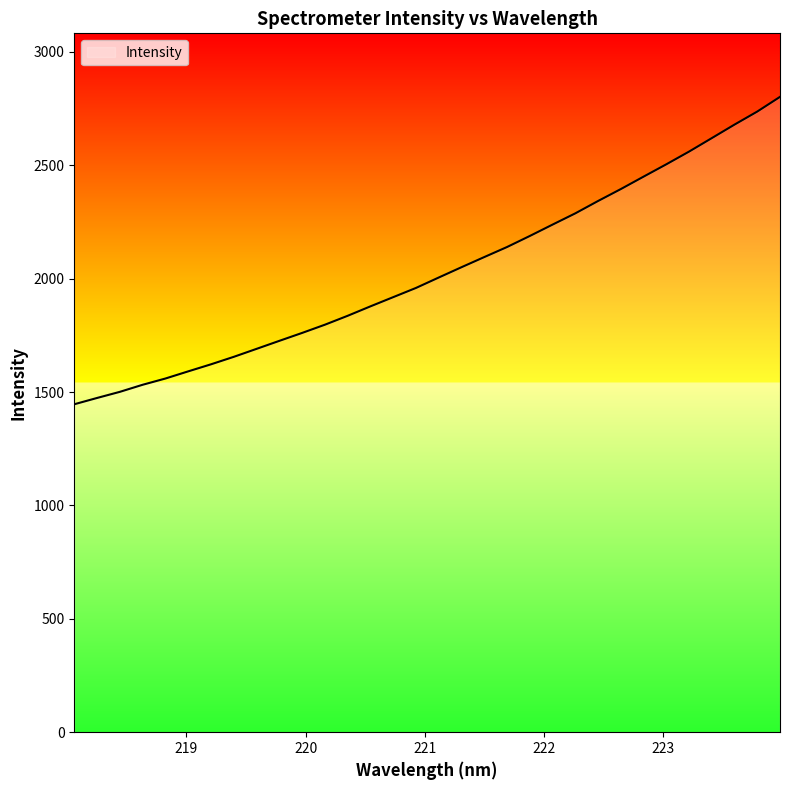

What is the smallest value displayed?

1446.1